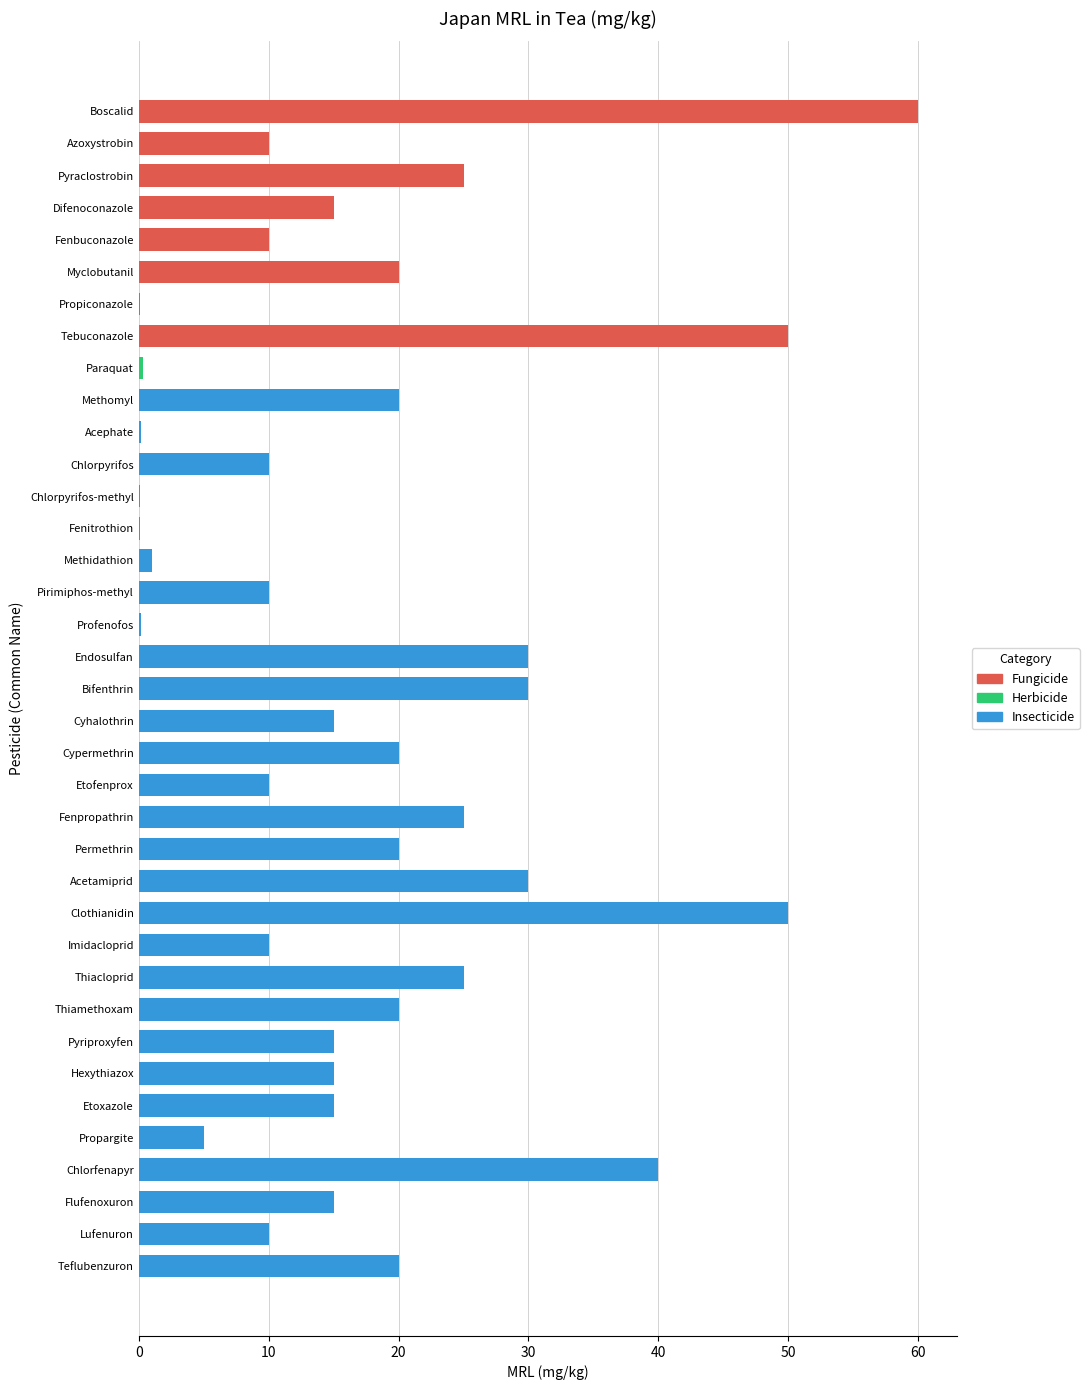

Read the value at Fenpropathrin.

25.0